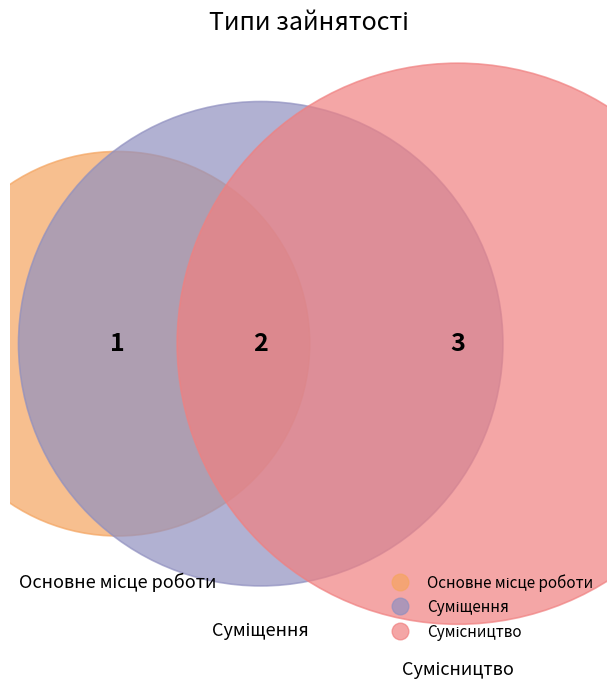

Is the sum of Основне місце роботи and Сумісництво greater than half?

Yes